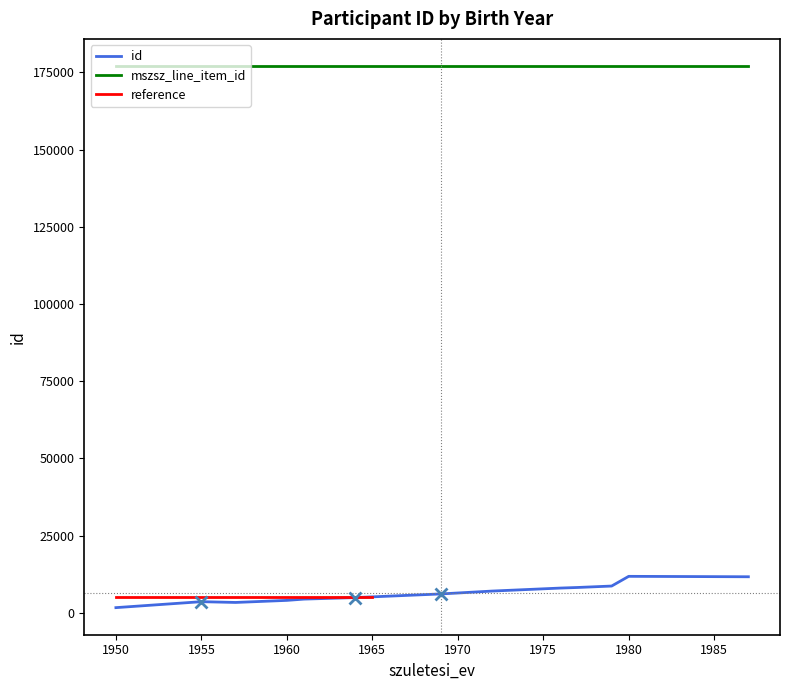

What is the maximum value shown in the chart?

177092